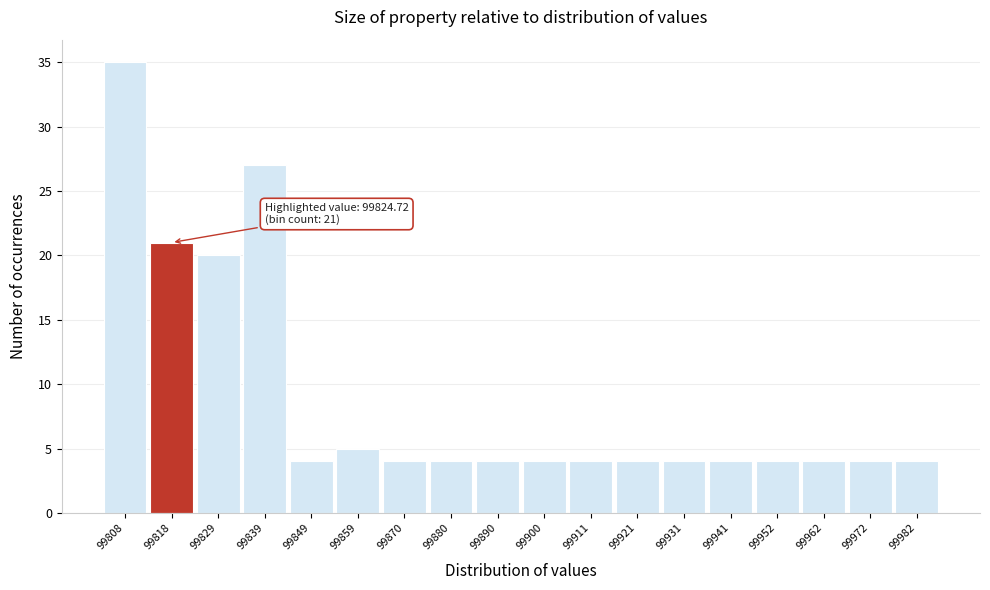

Reading left to right, extract all data points from this chart.

35	21	20	27	4	5	4	4	4	4	4	4	4	4	4	4	4	4